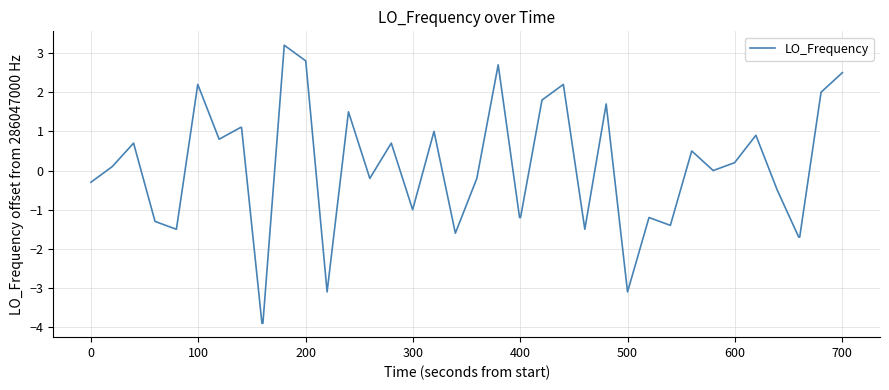

How many distinct data groups are displayed?

1